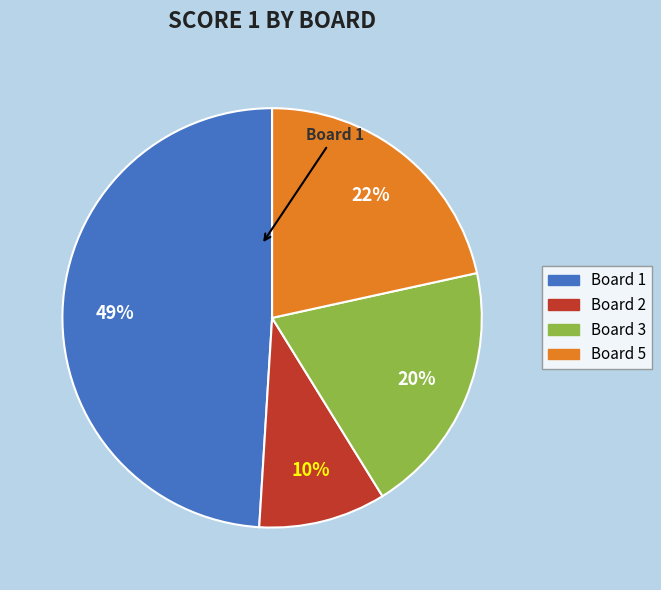

Is there a majority slice in this chart?

No